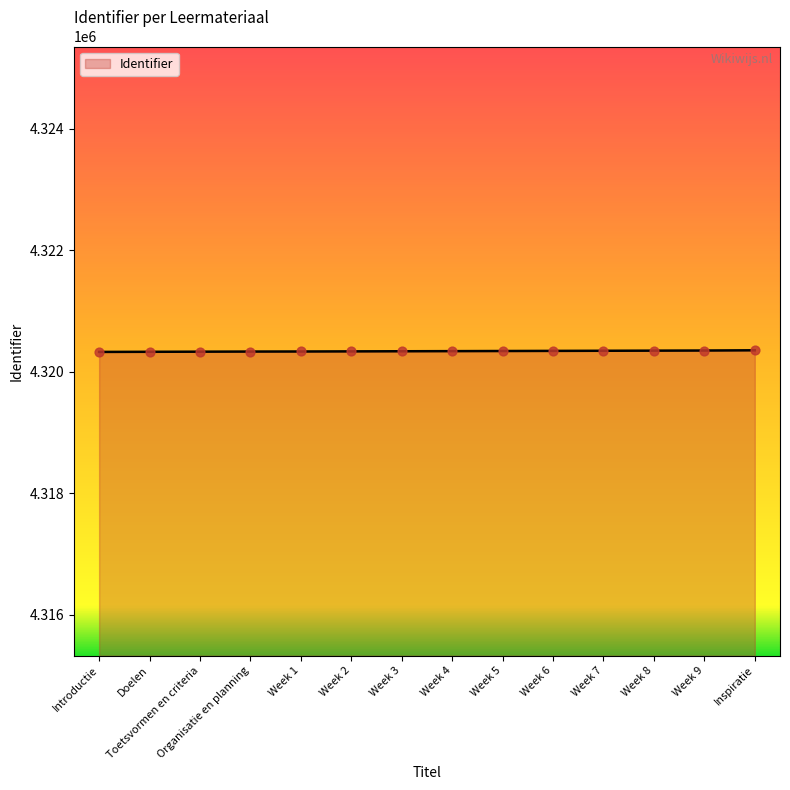

What is the ratio of the value at Introductie to the value at Week 7?

1.0